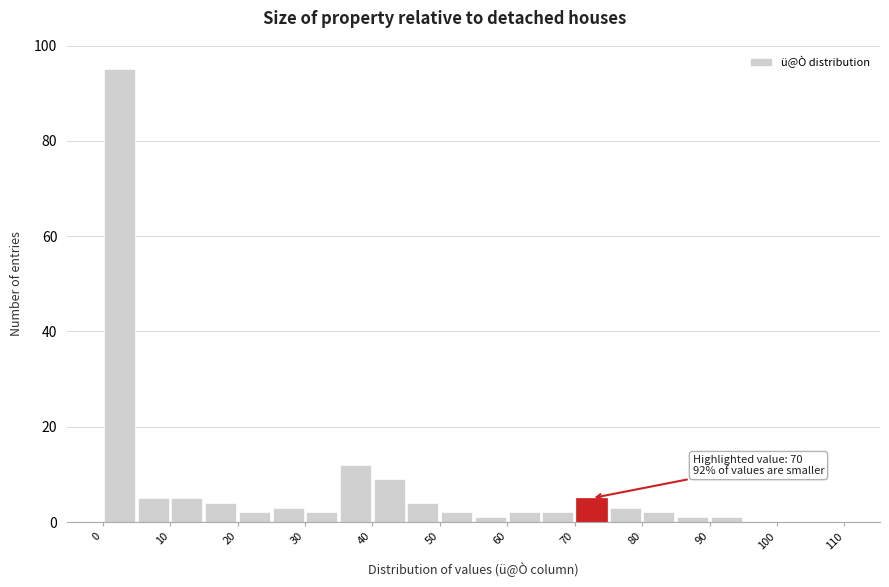

Over which range of the x-axis is the bar tallest?

0 to 5